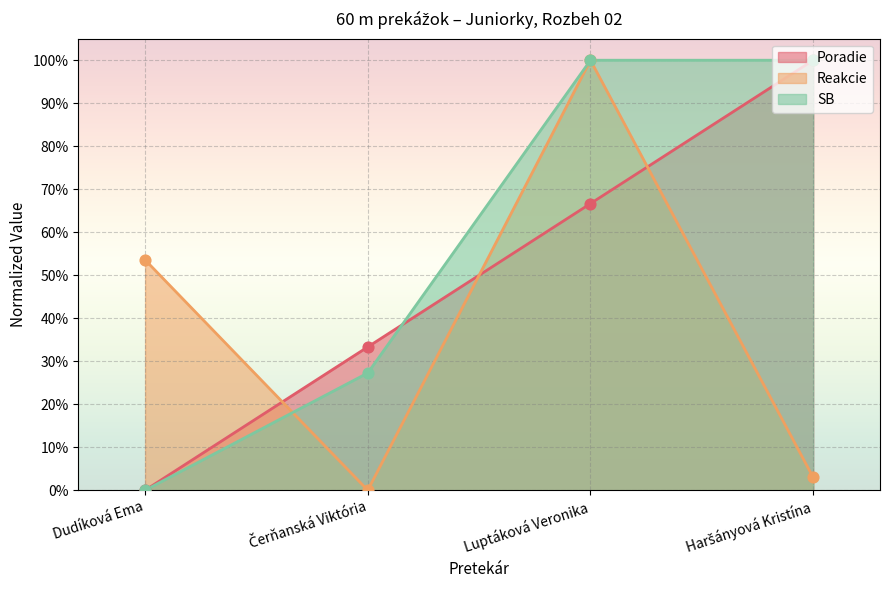

What is the total value across all series at Dudíková Ema?

0.5